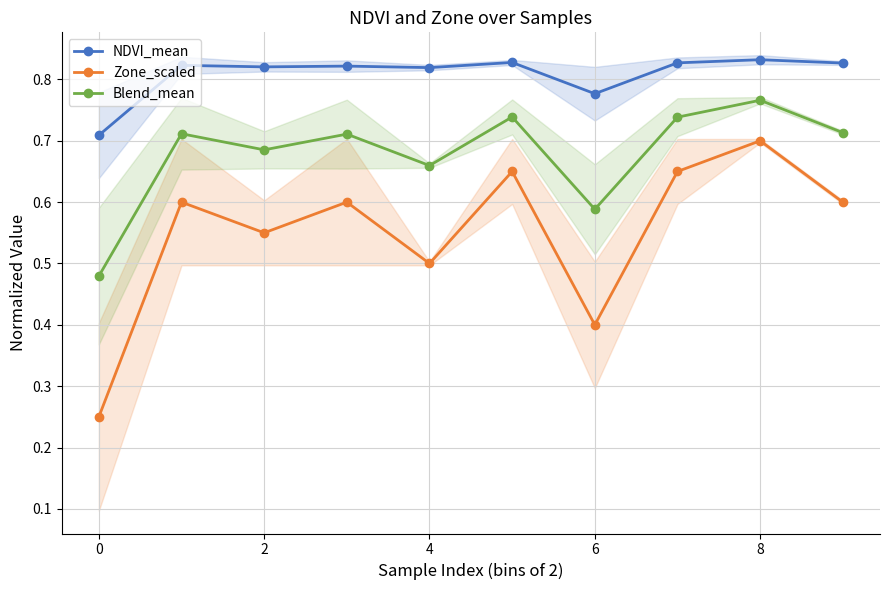

How many lines are shown in the chart?

3